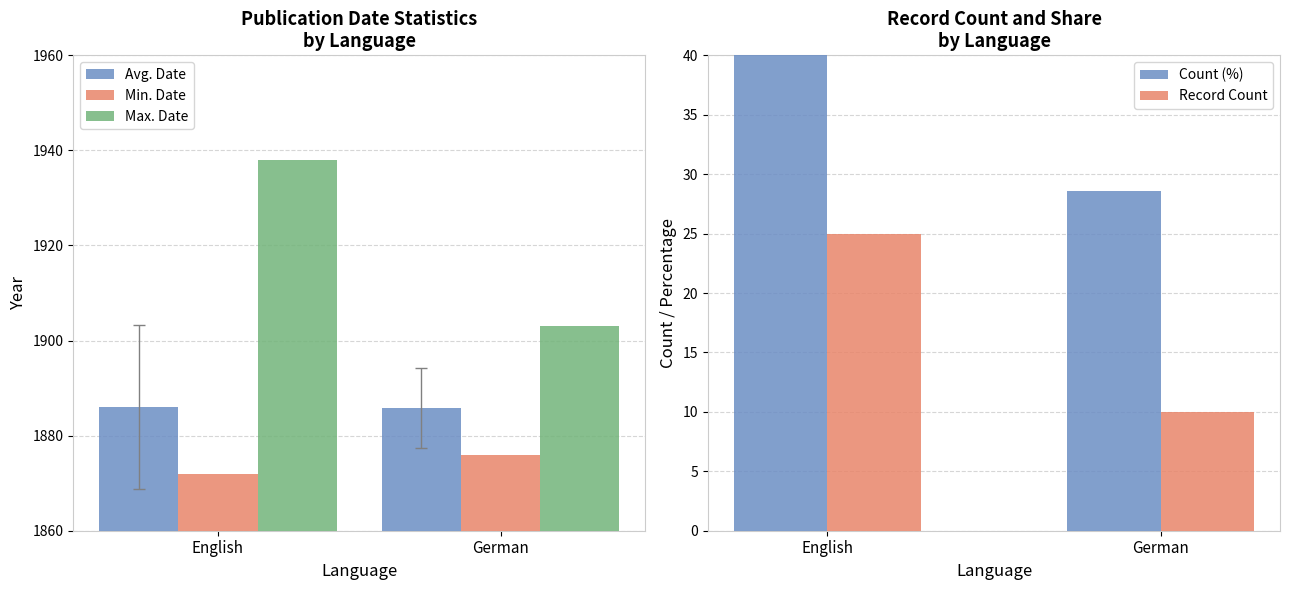

Count the number of categories in the chart.

2